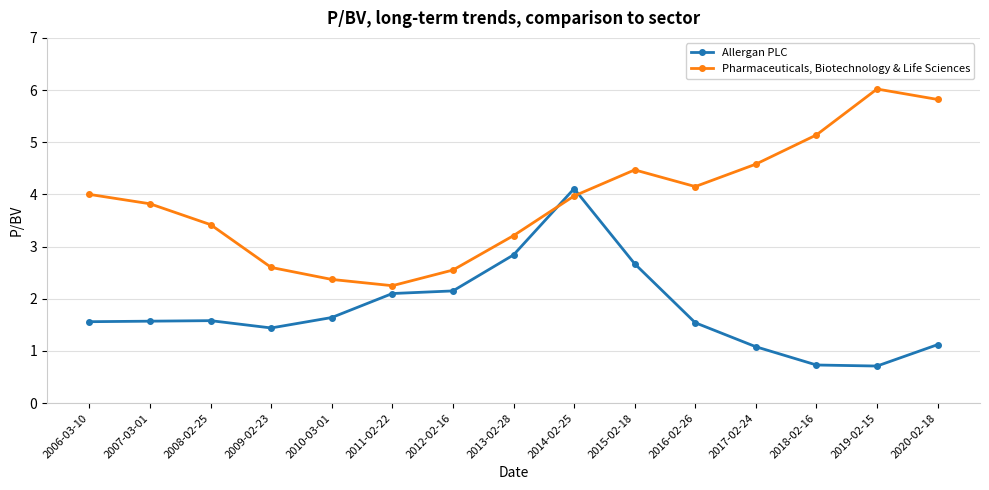

What is the value of the Allergan PLC point at the 10th from the left?

2.7